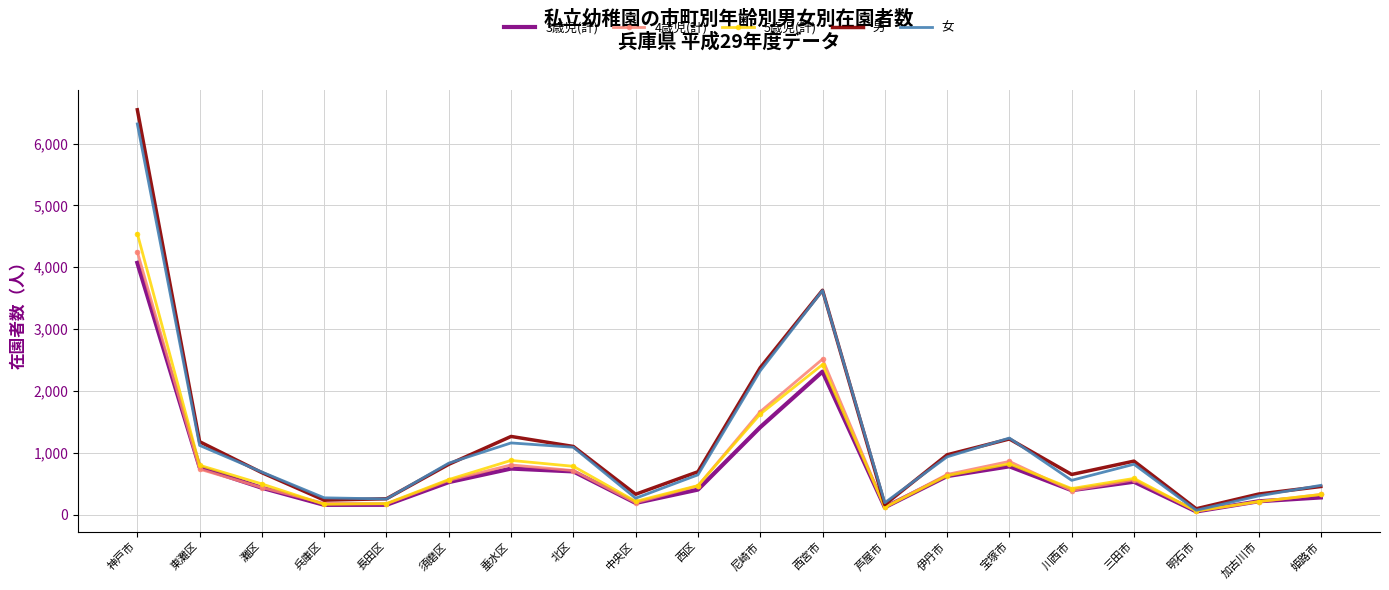

What are all the series names shown in the legend?

3歳児(計), 4歳児(計), 5歳児(計), 男, 女